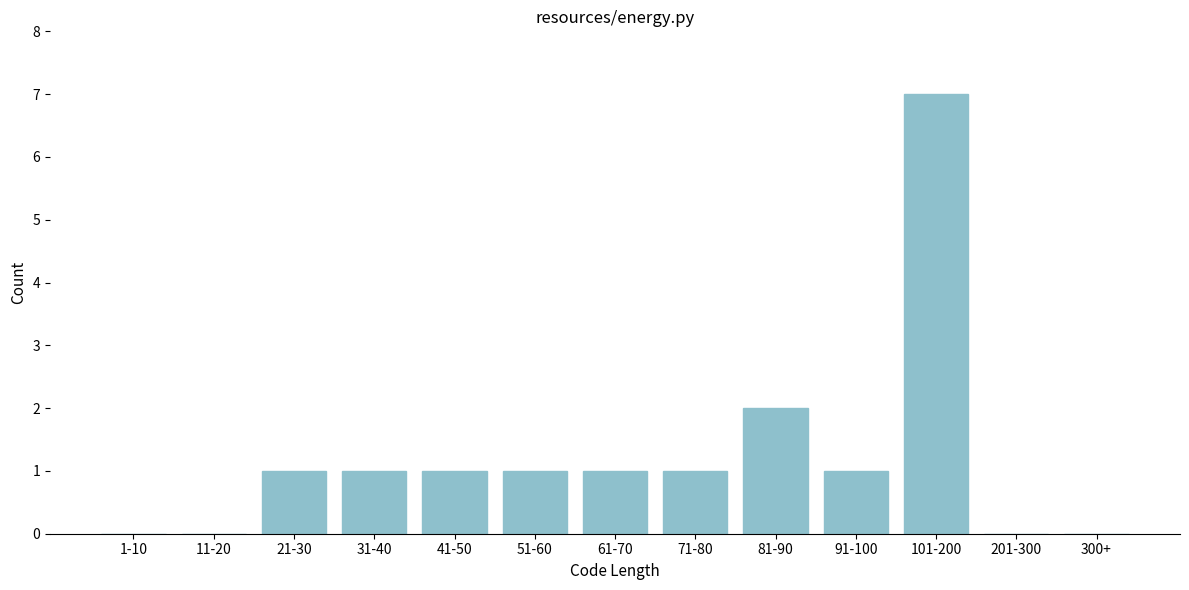

Reading left to right, what are all the values shown in this chart?

1-10=0	11-20=0	21-30=1	31-40=1	41-50=1	51-60=1	61-70=1	71-80=1	81-90=2	91-100=1	101-200=7	201-300=0	300+=0